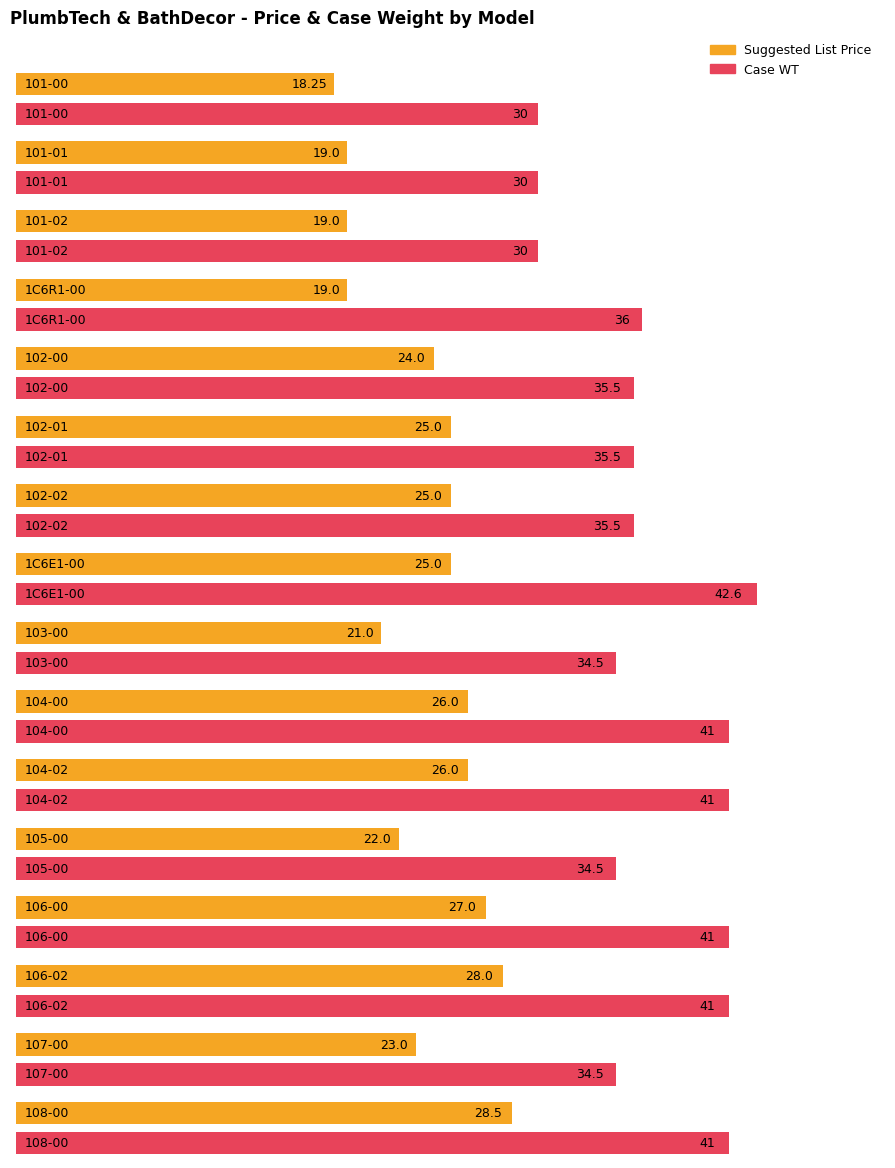

Which series has the largest range (max minus min)?

Case WT